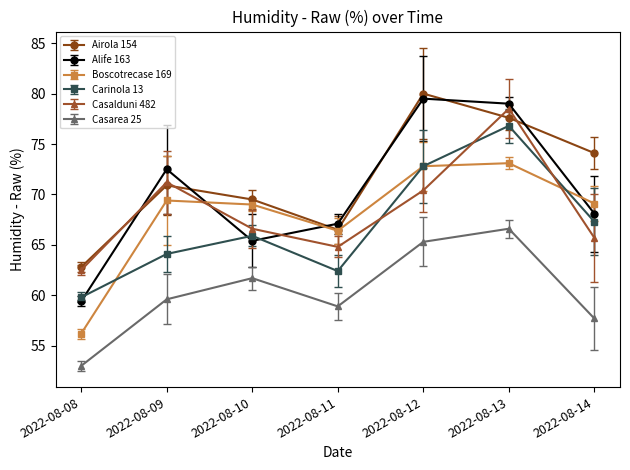

What is the greatest value displayed?

80.0